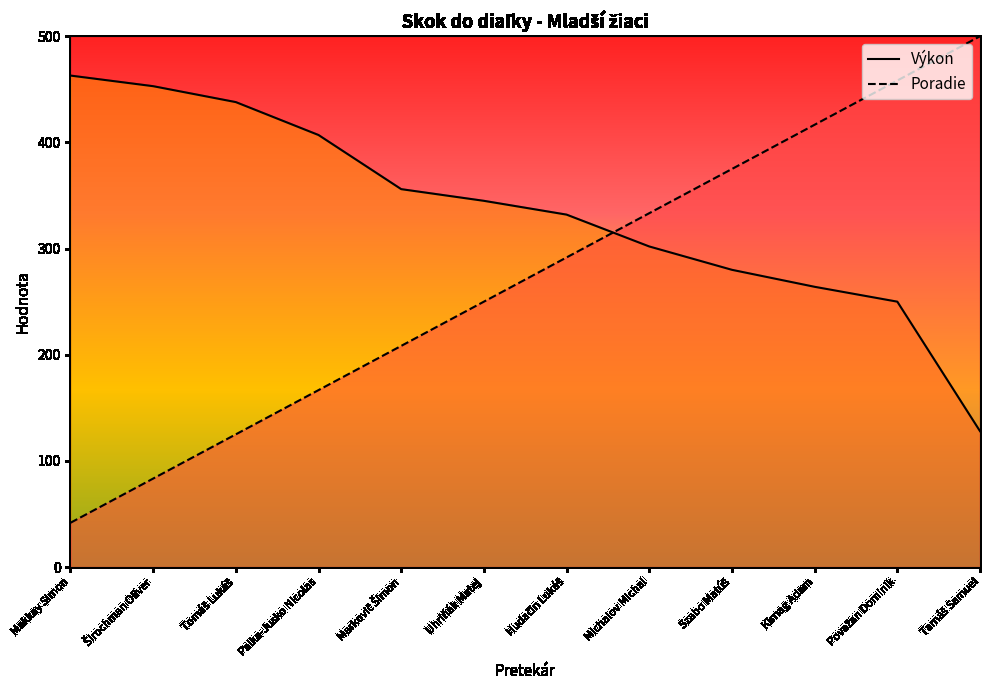

What are all the series names shown in the legend?

Výkon, Poradie